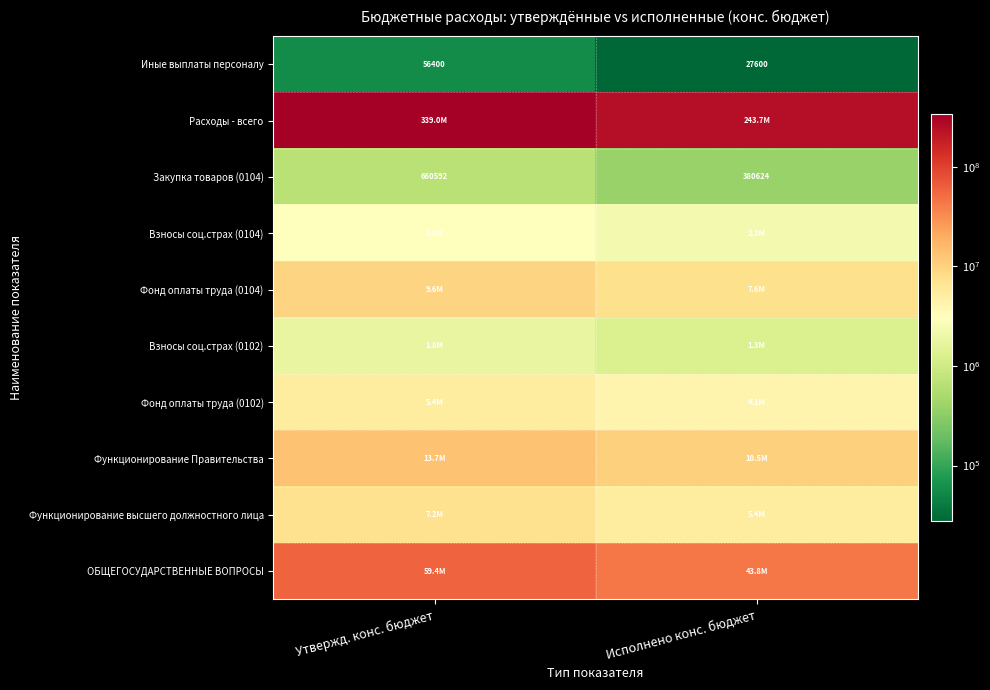

Which label corresponds to the largest value in the chart?

Утвержд. конс. бюджет